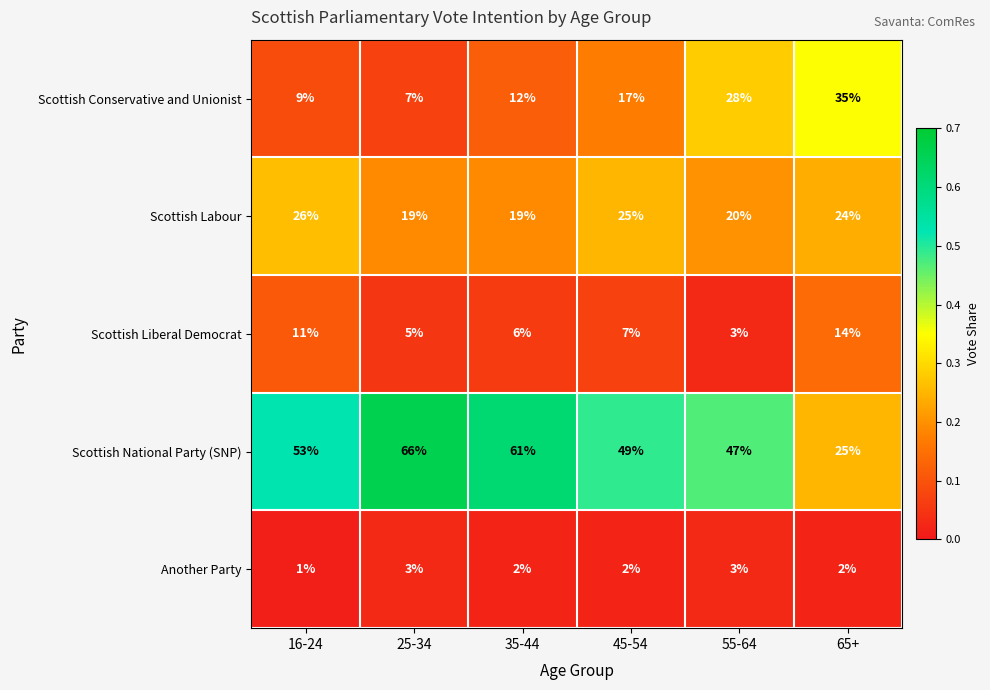

Is it true that Scottish Liberal Democrat equals 6 at 35-44?

True